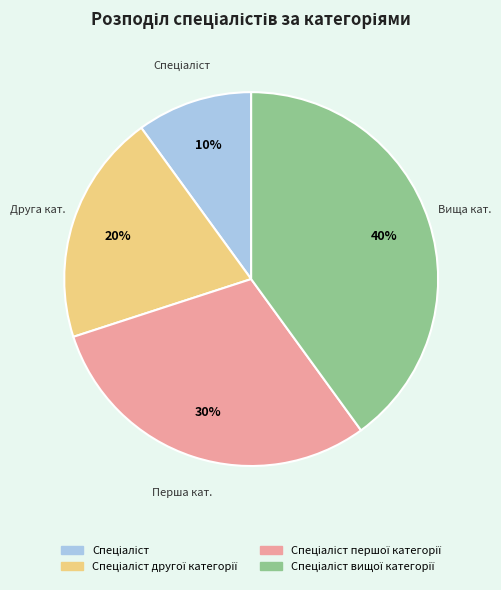

How many segments does this pie chart have?

4